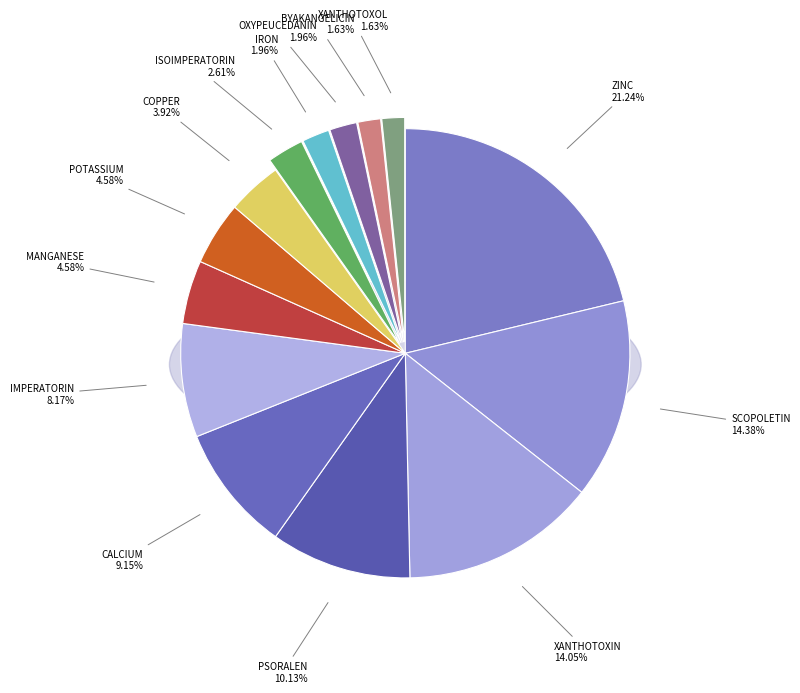

What percentage do POTASSIUM and COPPER together represent?

8.5%